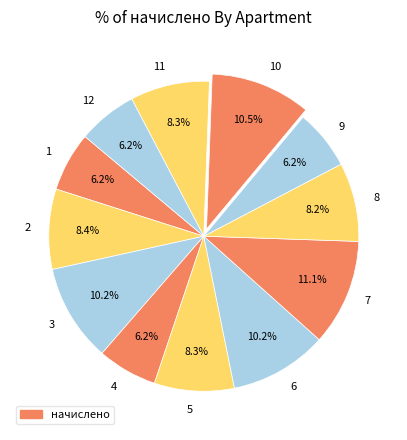

Does 4 represent more than half of the total?

No